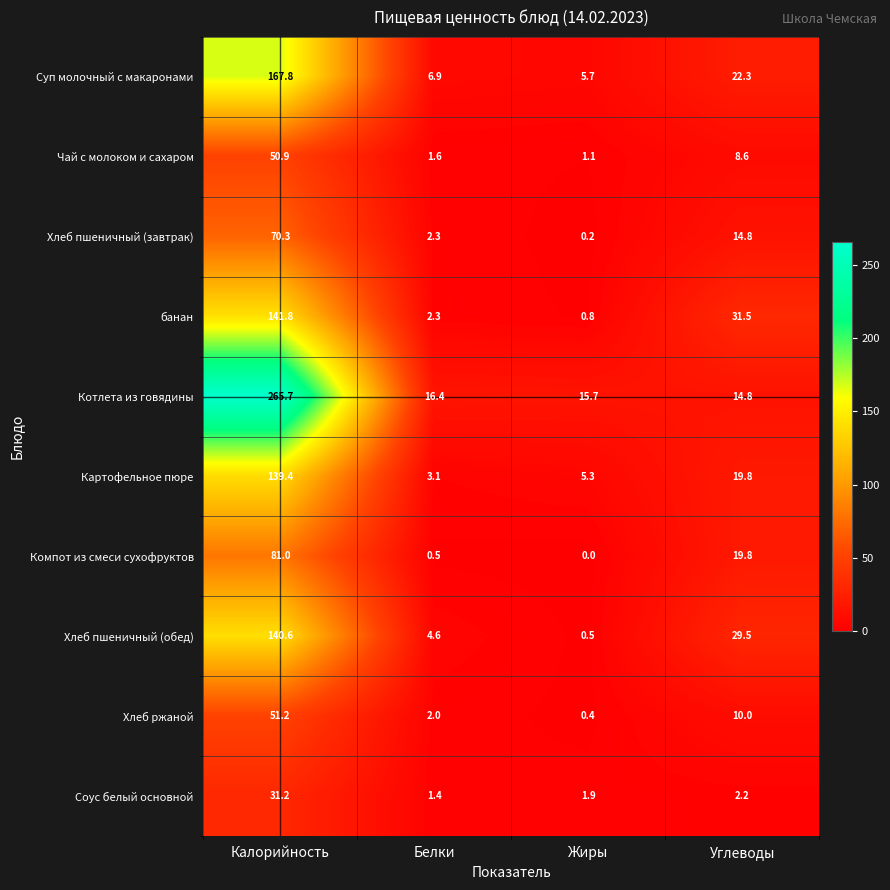

At which category does the chart reach its minimum across all series?

Жиры